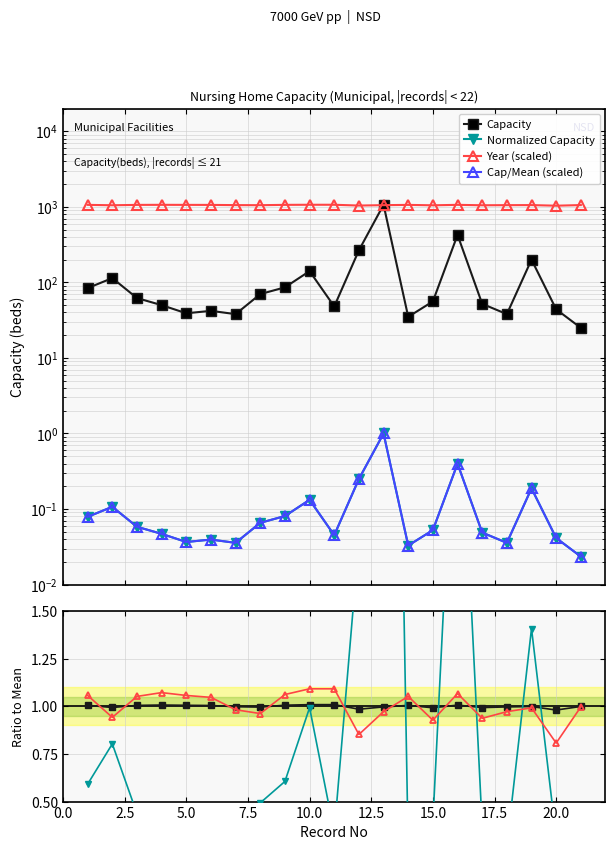

What is the average value of the Capacity series?

142.0